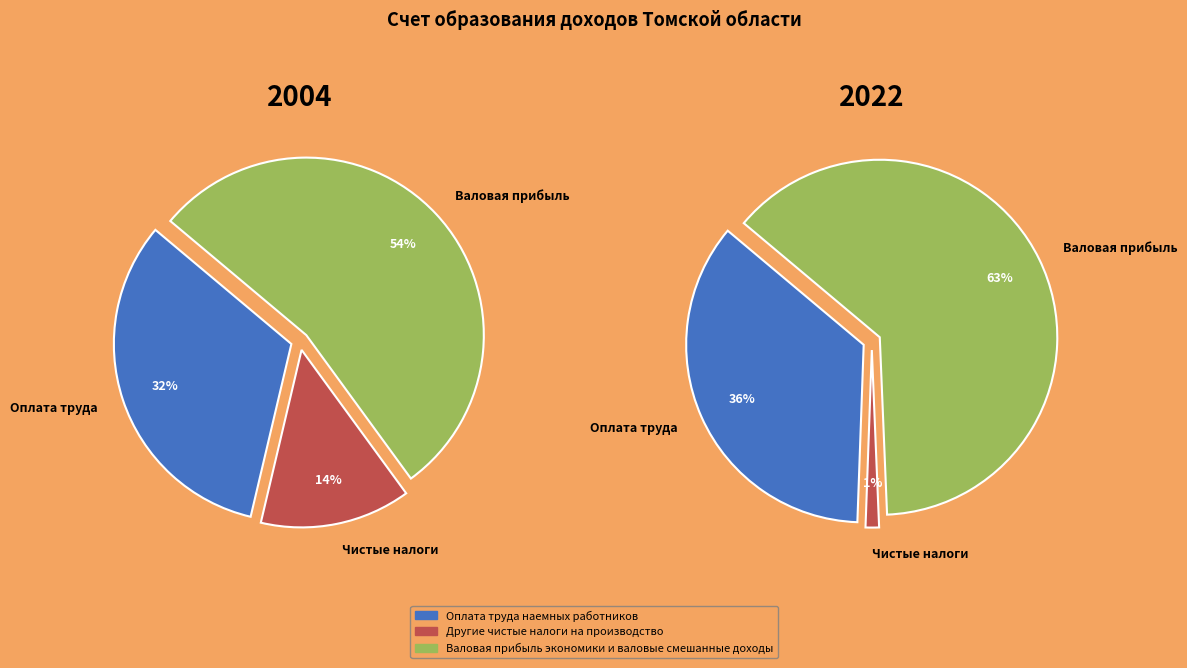

Count the number of slices in the pie.

3